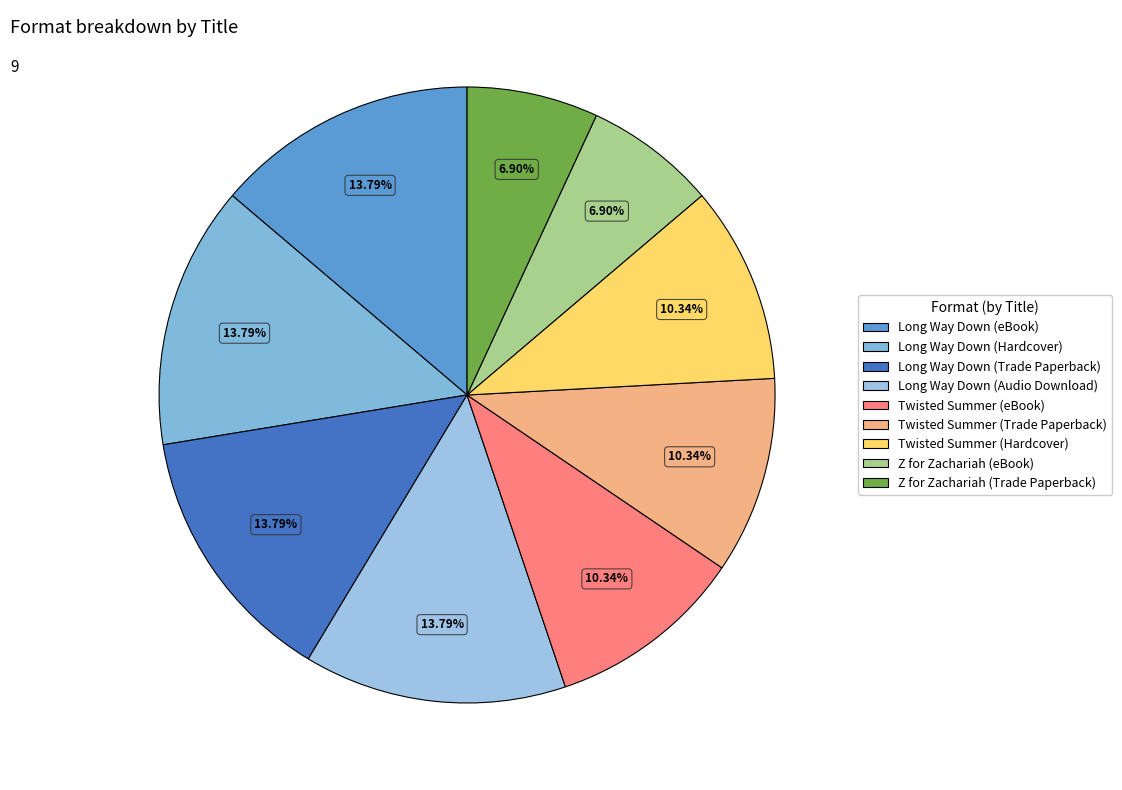

The Twisted Summer (Trade Paperback) slice represents 1% of the pie. True or false?

False